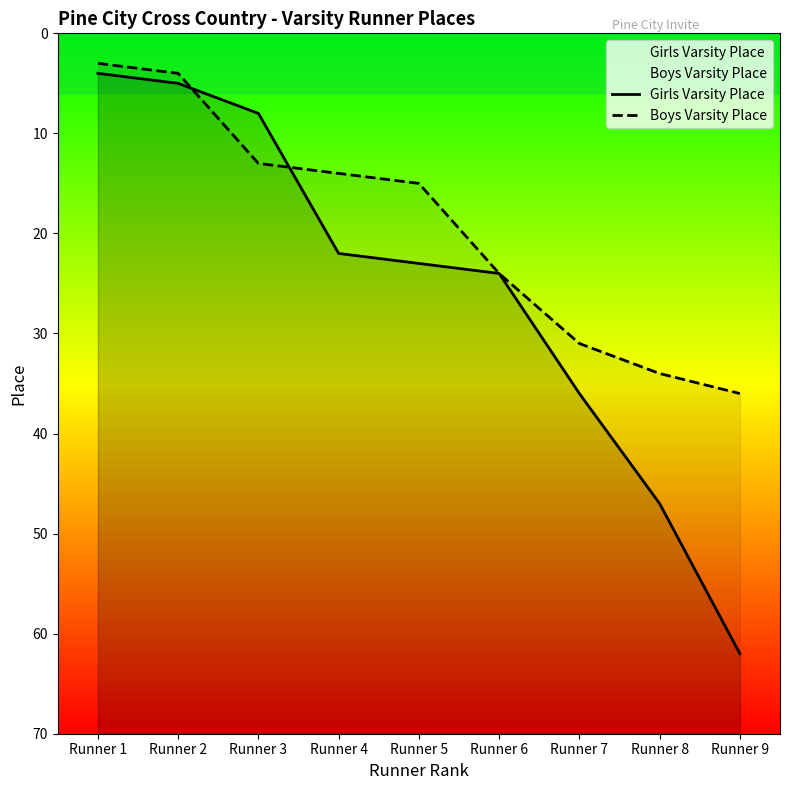

What is the value of the Boys Varsity Place point at the 8th from the left?

34